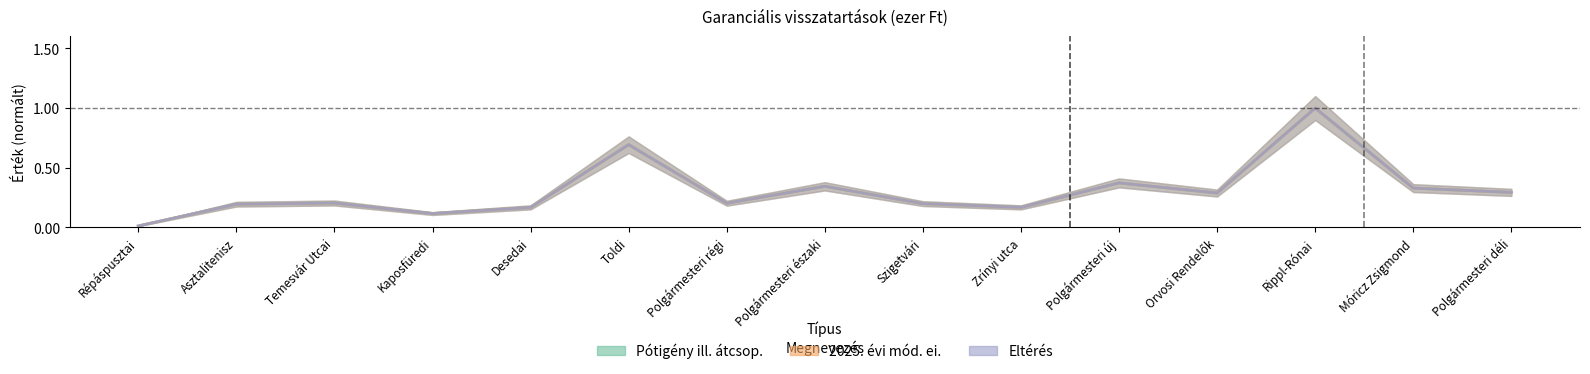

What are all the series names shown in the legend?

Pótigény ill. átcsop., 2025. évi mód. ei., Eltérés